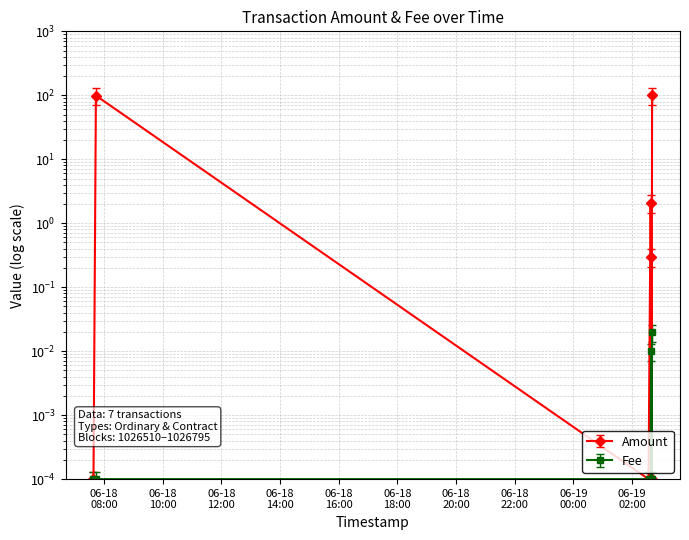

Which has a higher value, 2022-06-19 02:37:52 or 2022-06-18 07:38:28?

2022-06-19 02:37:52